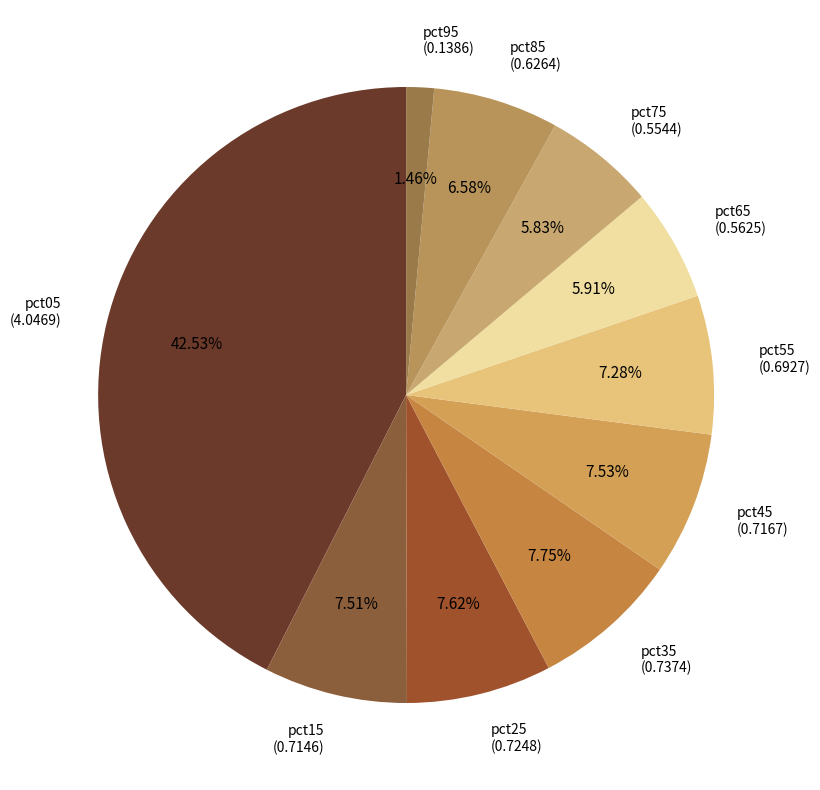

Combined, do pct55 and pct15 account for over 50%?

No